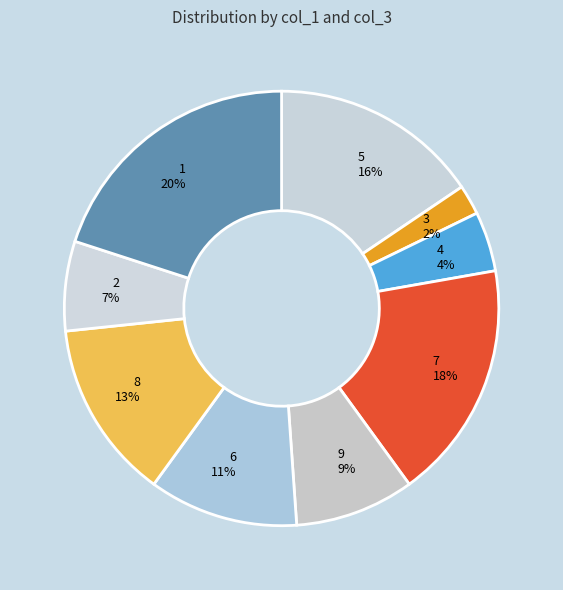

Is it true that 2 is 1% of the pie?

False